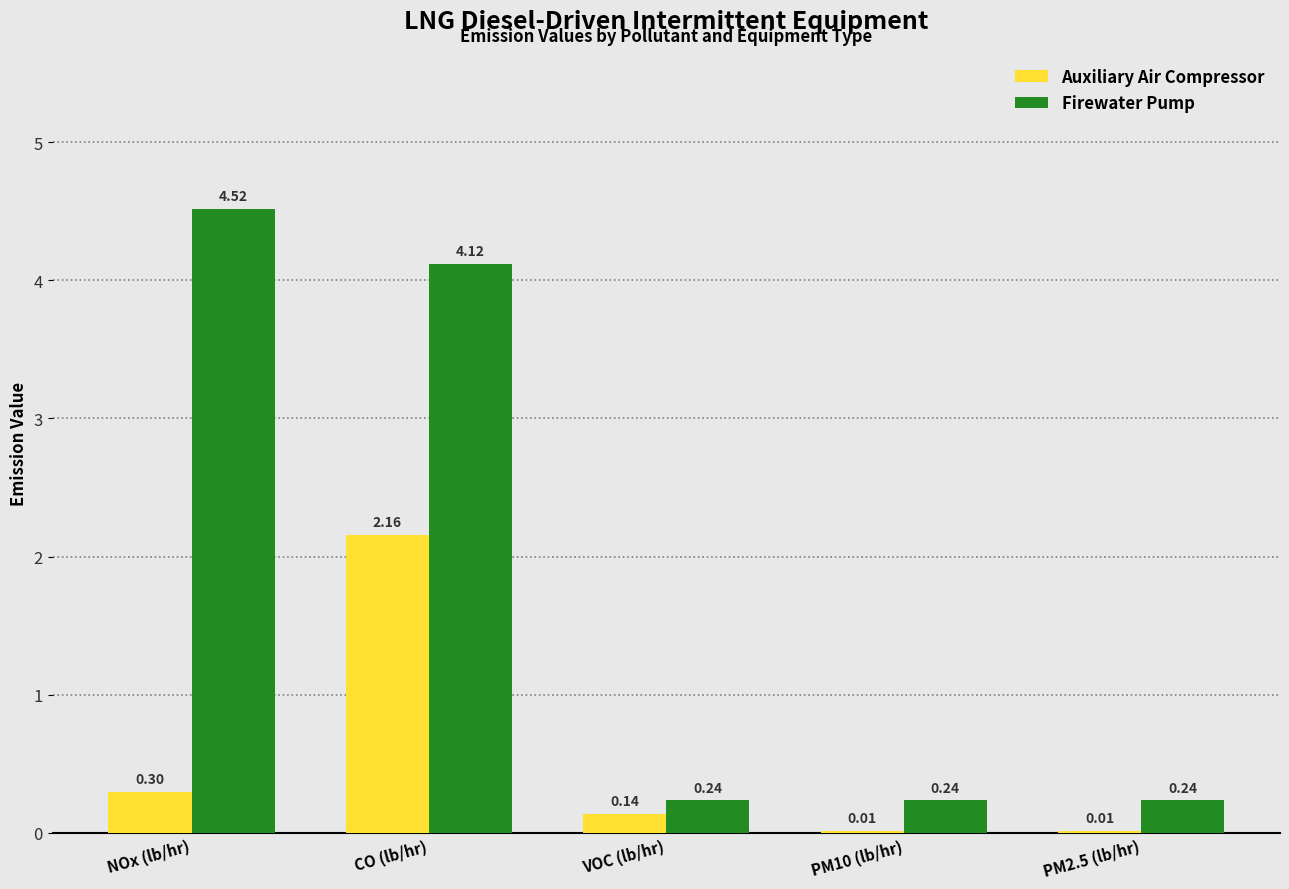

At which label is Auxiliary Air Compressor closest to 1?

NOx (lb/hr)